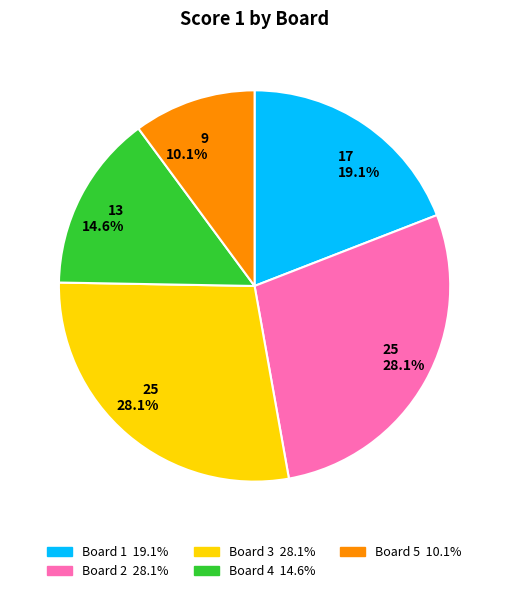

Is there any slice that represents more than half of the pie?

No